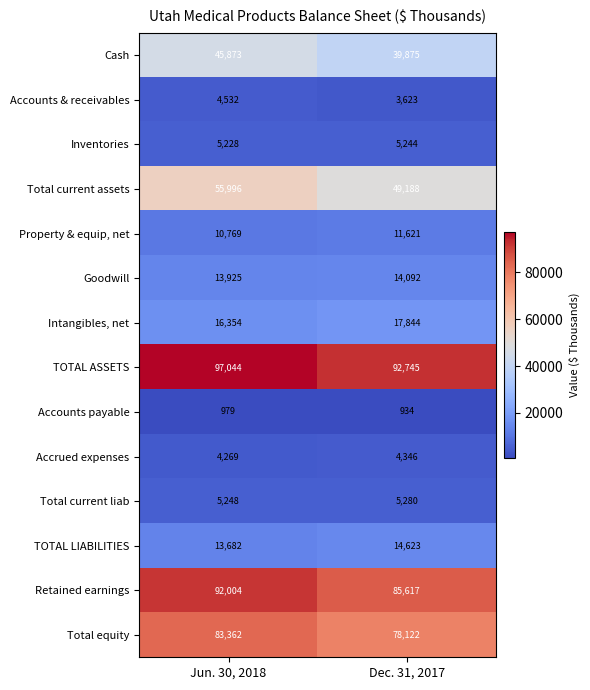

Reading left to right, what are all the values shown in this chart?

Cash: Jun. 30, 2018=45873	Dec. 31, 2017=39875
Accounts & receivables: Jun. 30, 2018=4532	Dec. 31, 2017=3623
Inventories: Jun. 30, 2018=5228	Dec. 31, 2017=5244
Total current assets: Jun. 30, 2018=55996	Dec. 31, 2017=49188
Property & equip, net: Jun. 30, 2018=10769	Dec. 31, 2017=11621
Goodwill: Jun. 30, 2018=13925	Dec. 31, 2017=14092
Intangibles, net: Jun. 30, 2018=16354	Dec. 31, 2017=17844
TOTAL ASSETS: Jun. 30, 2018=97044	Dec. 31, 2017=92745
Accounts payable: Jun. 30, 2018=979	Dec. 31, 2017=934
Accrued expenses: Jun. 30, 2018=4269	Dec. 31, 2017=4346
Total current liab: Jun. 30, 2018=5248	Dec. 31, 2017=5280
TOTAL LIABILITIES: Jun. 30, 2018=13682	Dec. 31, 2017=14623
Retained earnings: Jun. 30, 2018=92004	Dec. 31, 2017=85617
Total equity: Jun. 30, 2018=83362	Dec. 31, 2017=78122